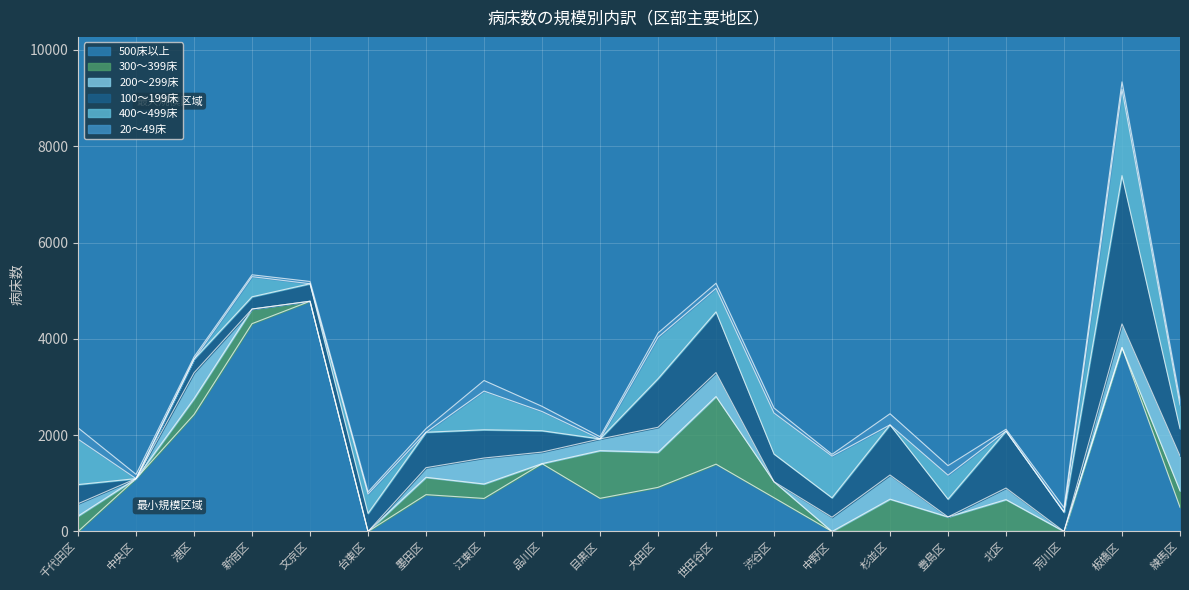

List the series in order of their peak value, lowest first.

20～49床, 200～299床, 300～399床, 400～499床, 100～199床, 500床以上